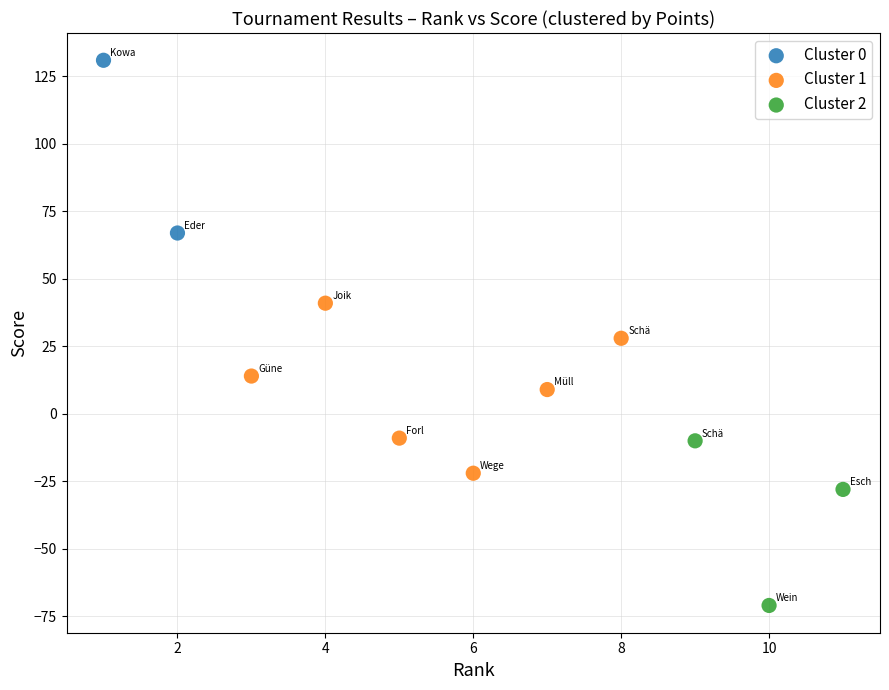

What are all the series names shown in the legend?

Cluster 0, Cluster 1, Cluster 2